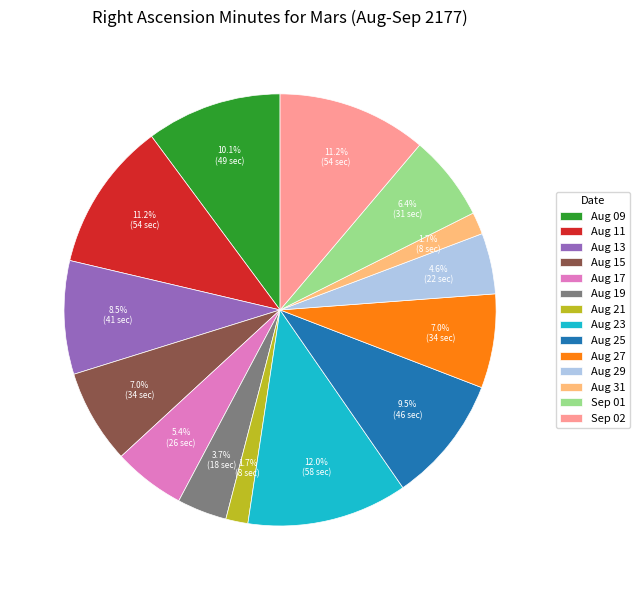

How many slices are in this pie chart?

14